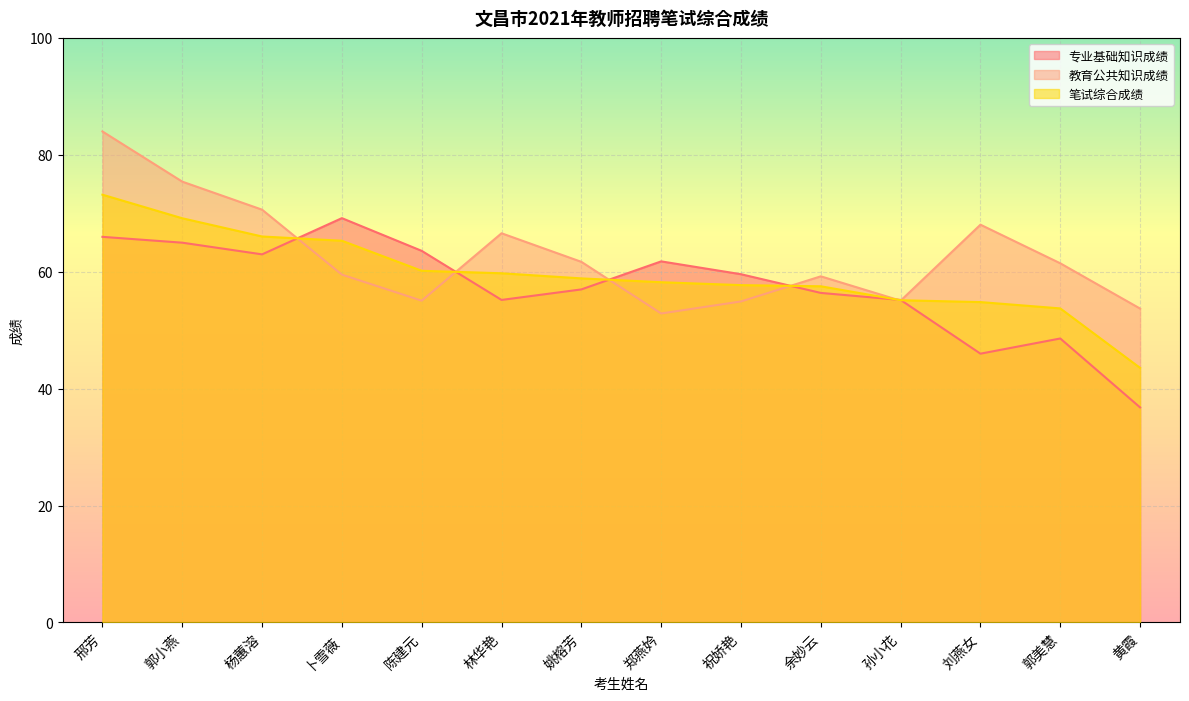

Reading right to left, transcribe all the data shown in this chart.

专业基础知识成绩: 36.8	48.6	46.0	55.2	56.4	59.6	61.8	57.0	55.2	63.6	69.2	63.0	65.0	66.0
教育公共知识成绩: 53.7	61.5	68.1	55.1	59.2	54.9	52.9	61.7	66.6	55.1	59.5	70.7	75.5	84.0
笔试综合成绩: 43.6	53.7	54.8	55.1	57.5	57.7	58.2	58.9	59.8	60.2	65.3	66.1	69.2	73.2